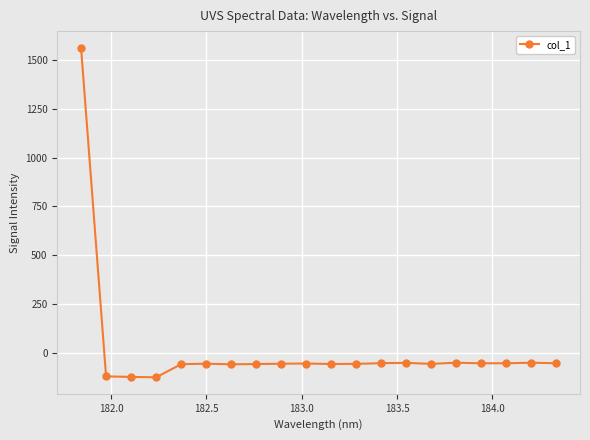

Is this an area chart (filled region under the line)?

No